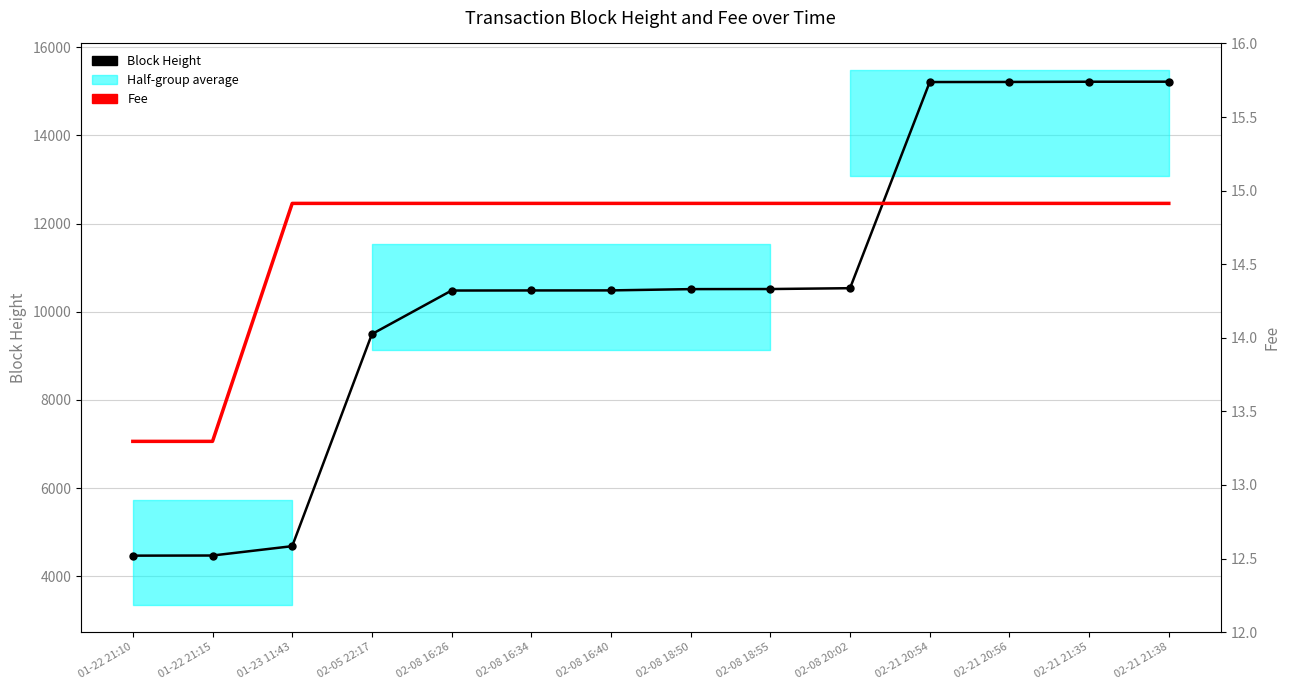

What is the greatest value displayed?

15217.0